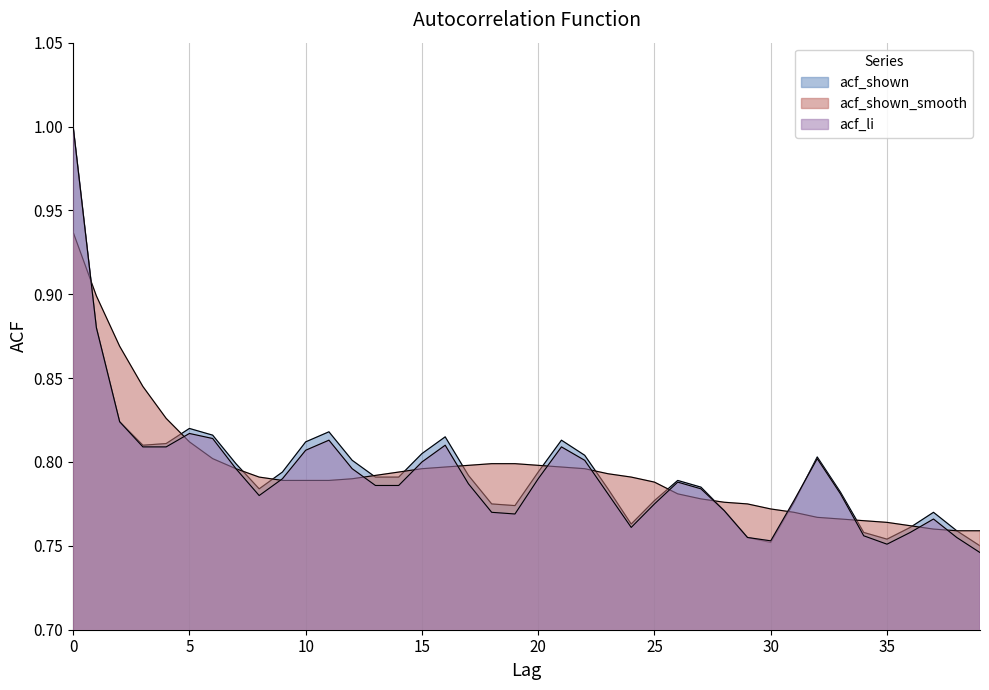

The acf_shown series shows 0.8 at 27. True or false?

True